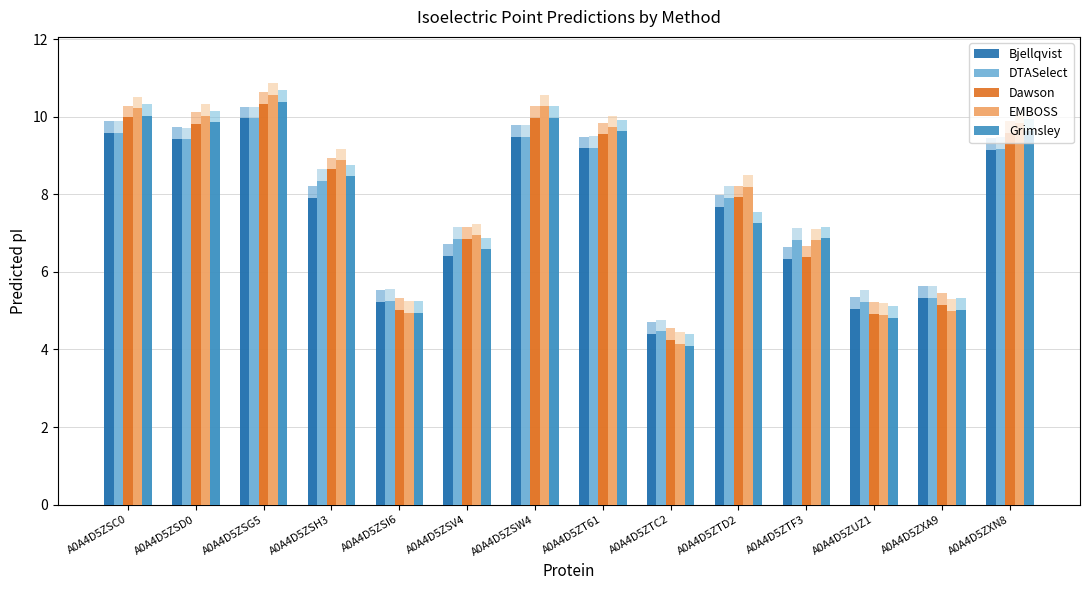

What is the value of the Dawson bar at the 1st from the left?

10.0